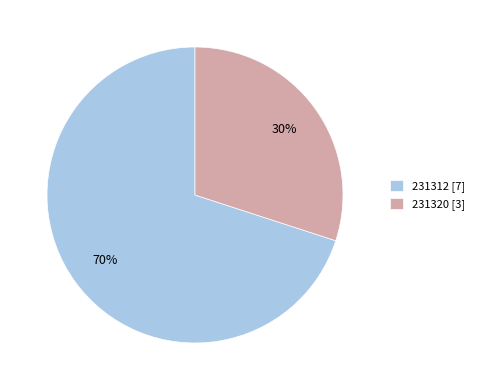

Which has a higher value, 231312 or 231320?

231312